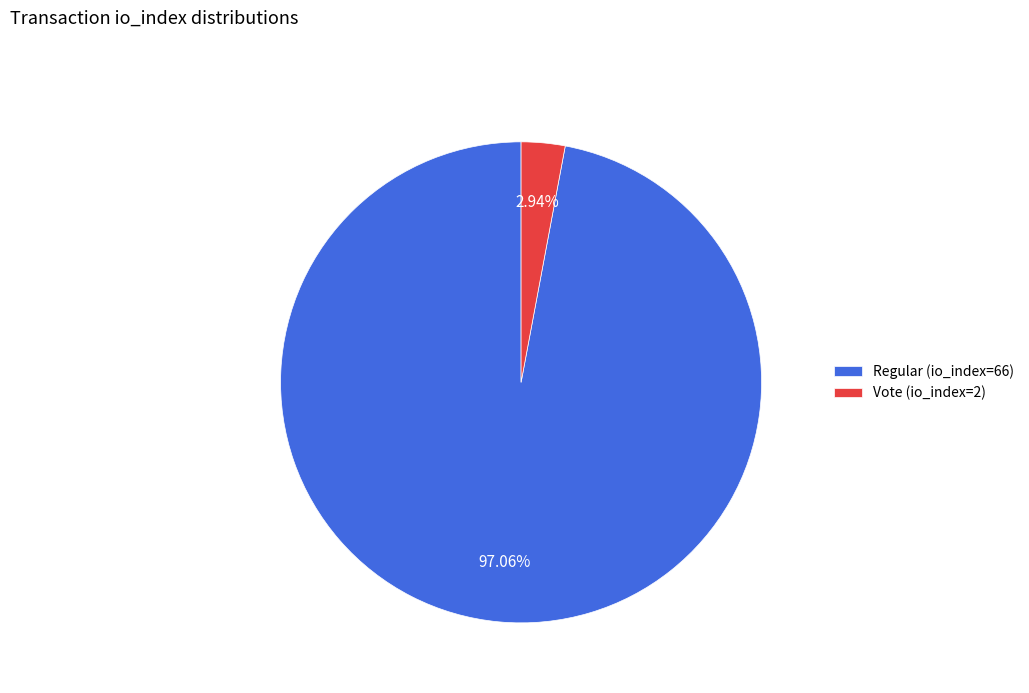

Is the sum of Regular (io_index=66) and Vote (io_index=2) greater than half?

Yes